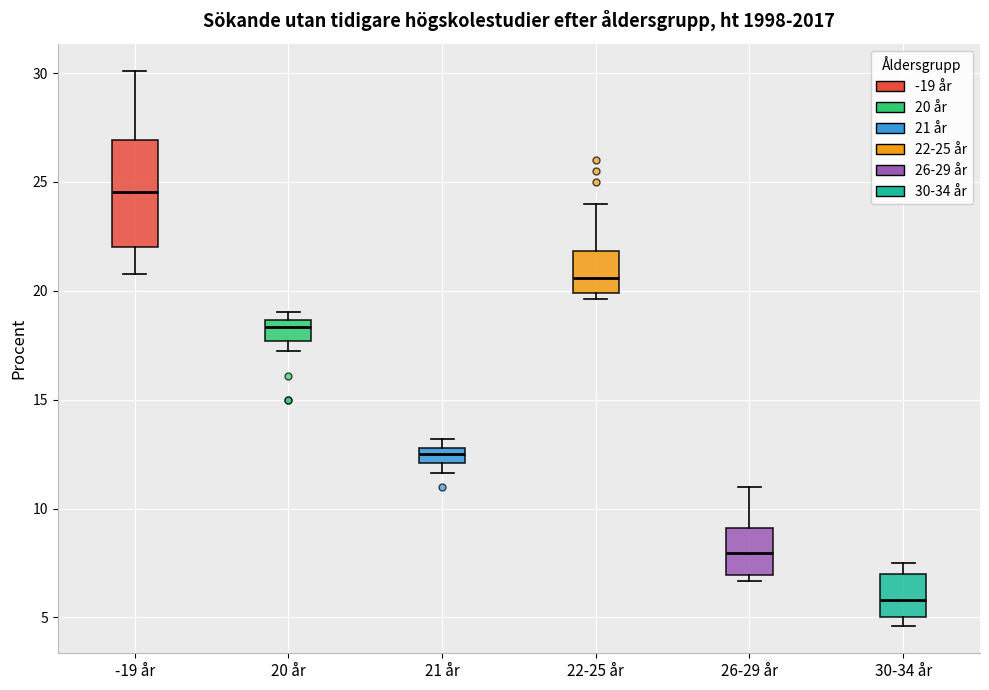

Where does the median line of the box for 21 år sit on the y-axis? The values are not printed on the chart, so give them approximately, as read against the axis.

12.5